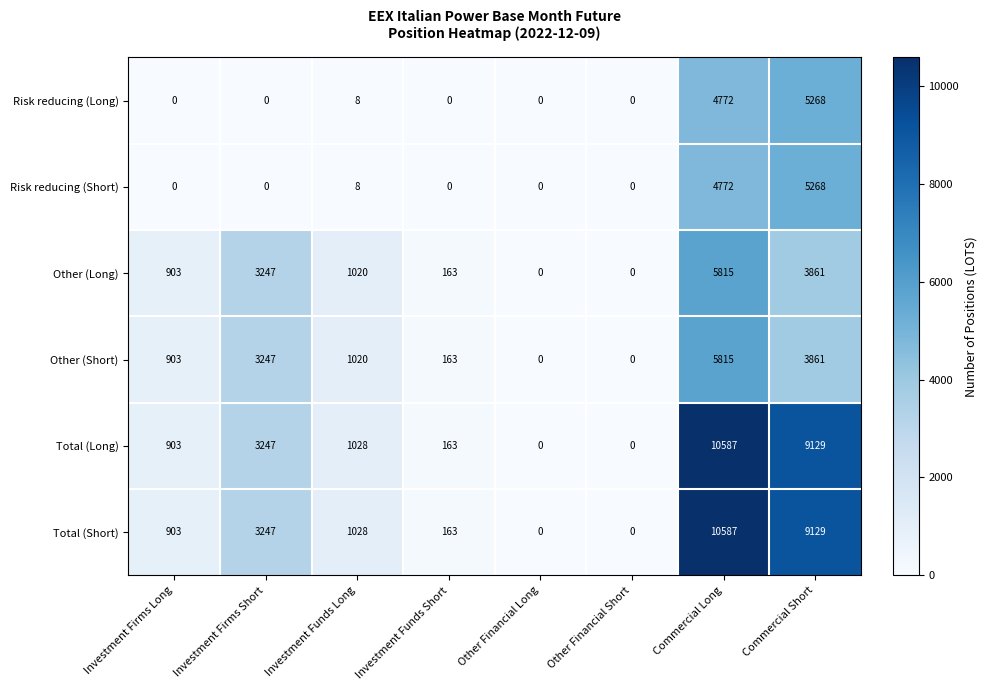

What is the difference between the second highest and minimum values in the Total (Long) series?

9129